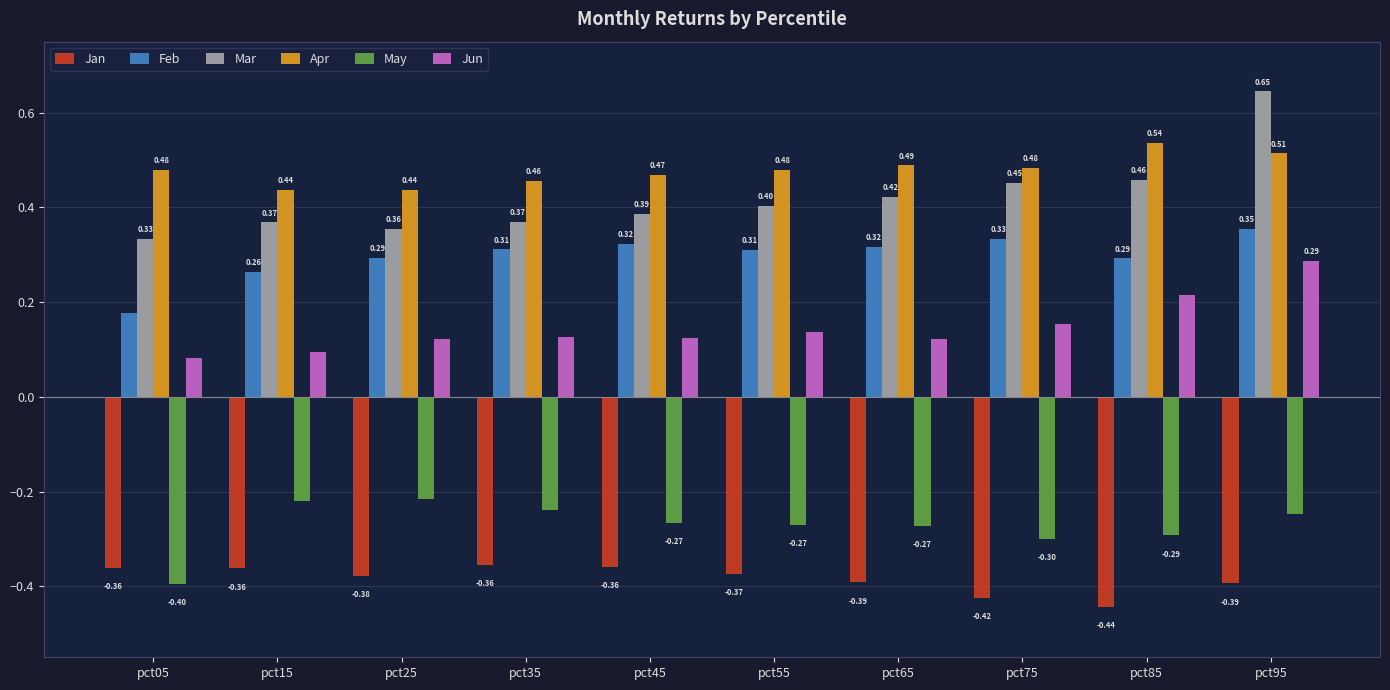

Which series has the largest total across all categories?

Apr